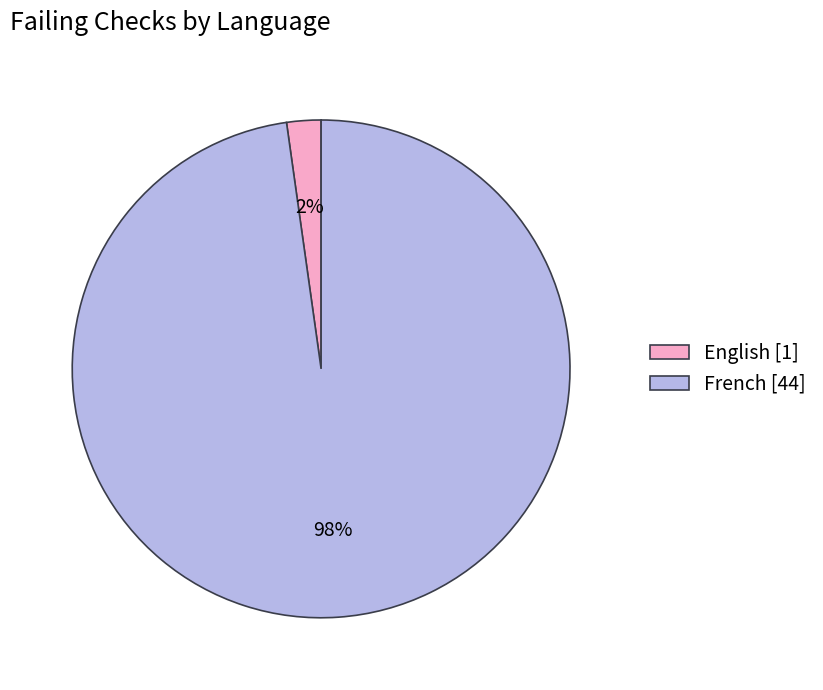

True or false: French [44] accounts for 98% of the total.

True